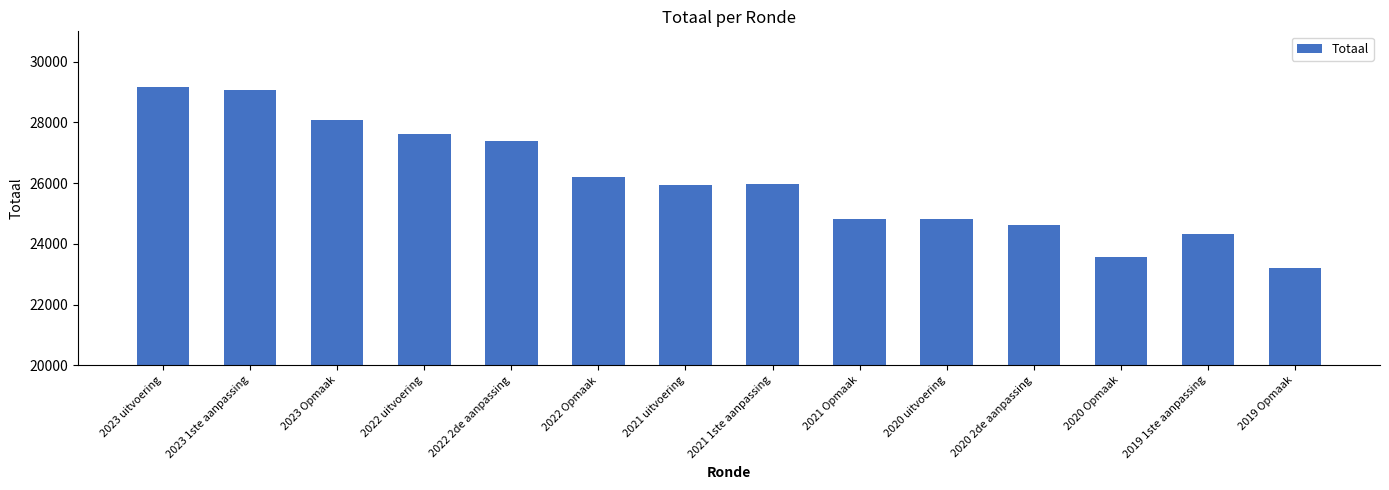

What position from the left is 2021 Opmaak?

9